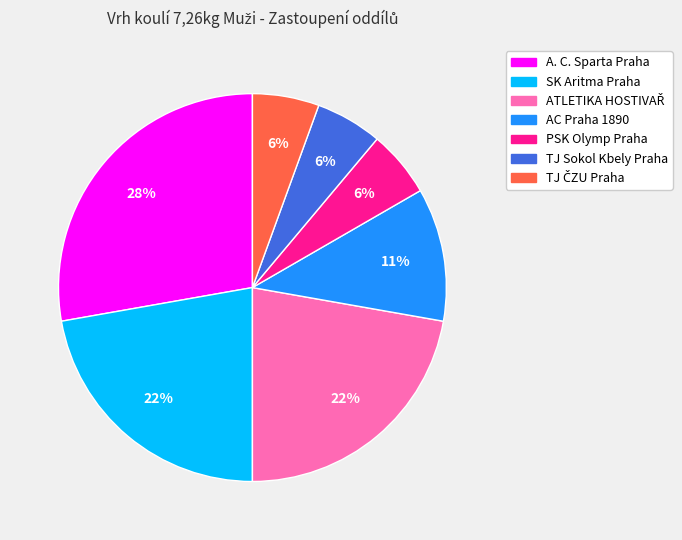

To the nearest percent, what is the combined percentage of AC Praha 1890 and PSK Olymp Praha?

17%